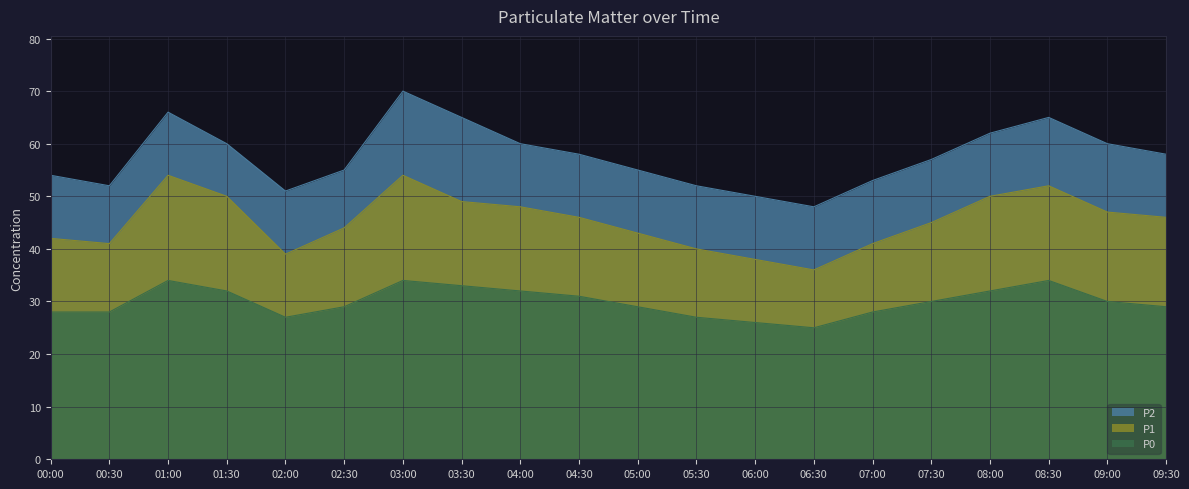

What are all the series names shown in the legend?

P2, P1, P0